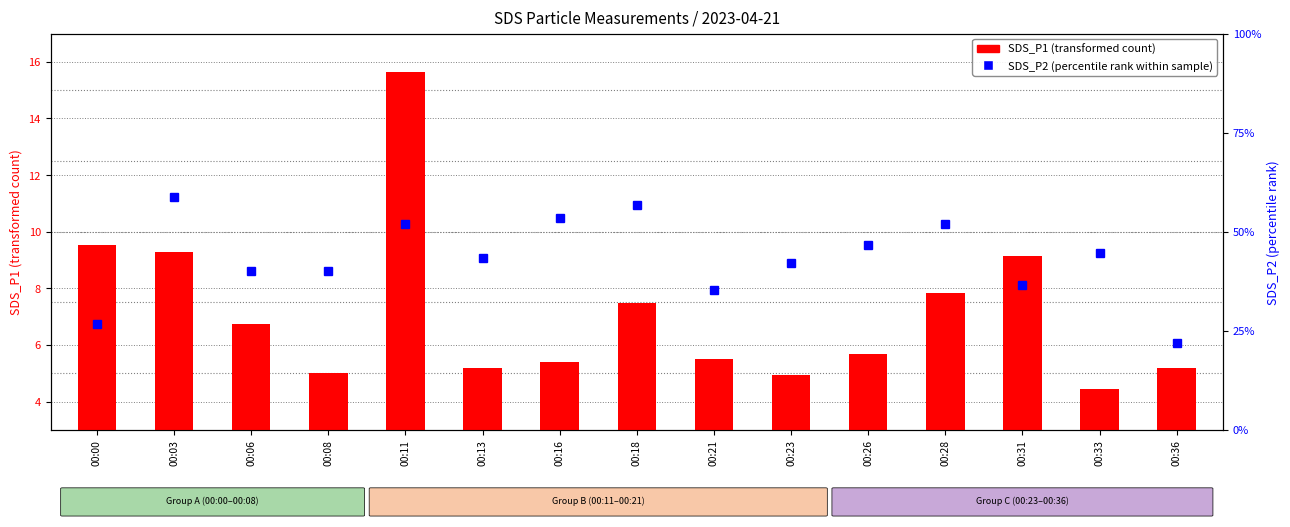

What is the difference between the maximum and minimum values in the SDS_P1 (transformed count) series?

11.2